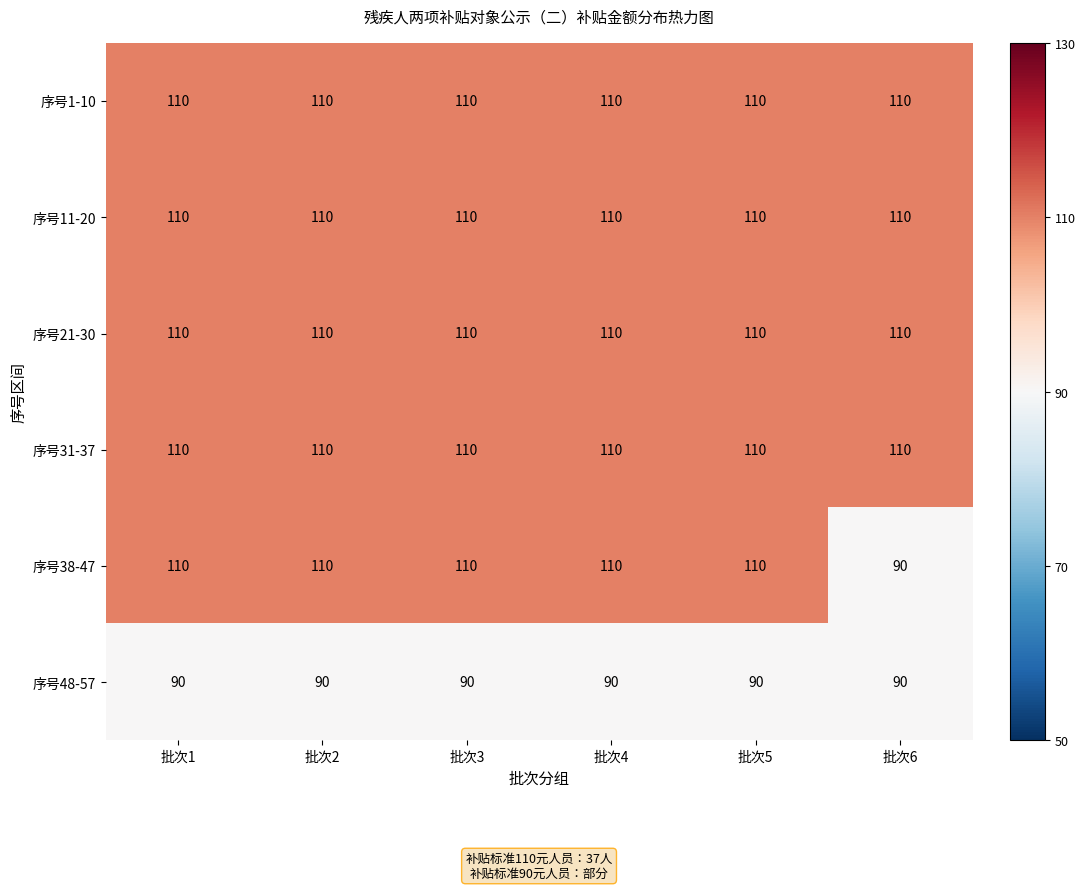

What is the difference between the highest and lowest values at 批次2?

20